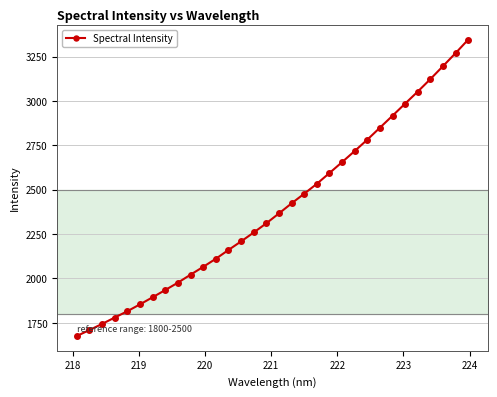

Count the number of values greater than 2366.

16